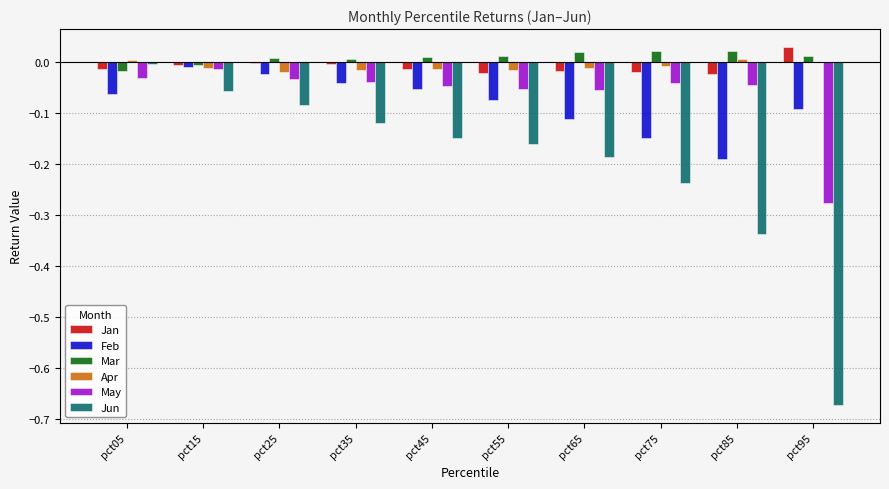

The Jun series shows -0.0 at pct15. True or false?

False